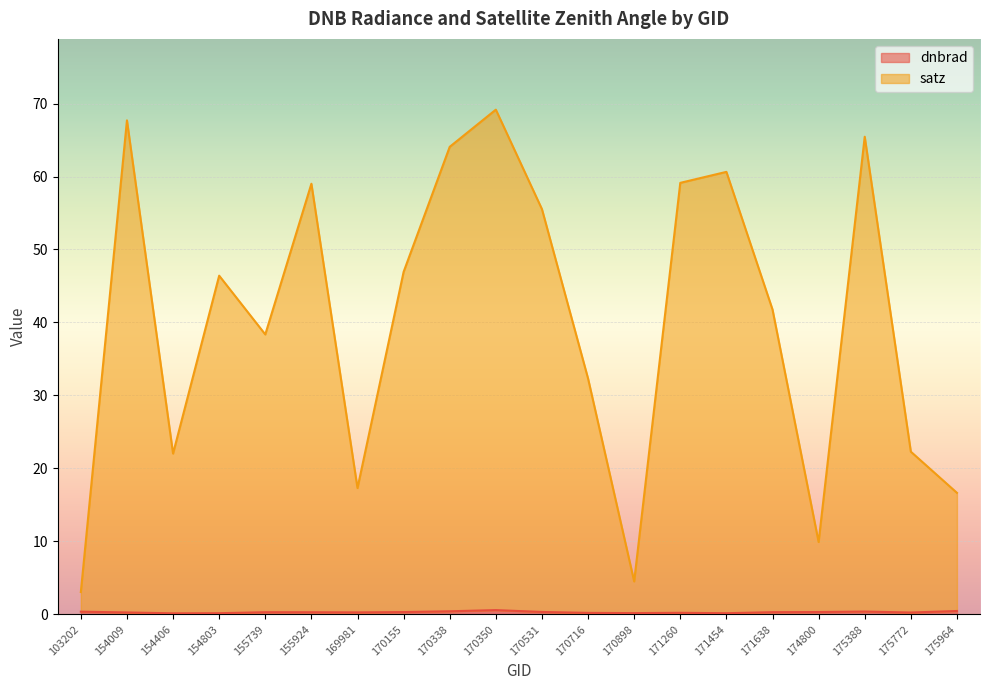

How many lines are shown in the chart?

2